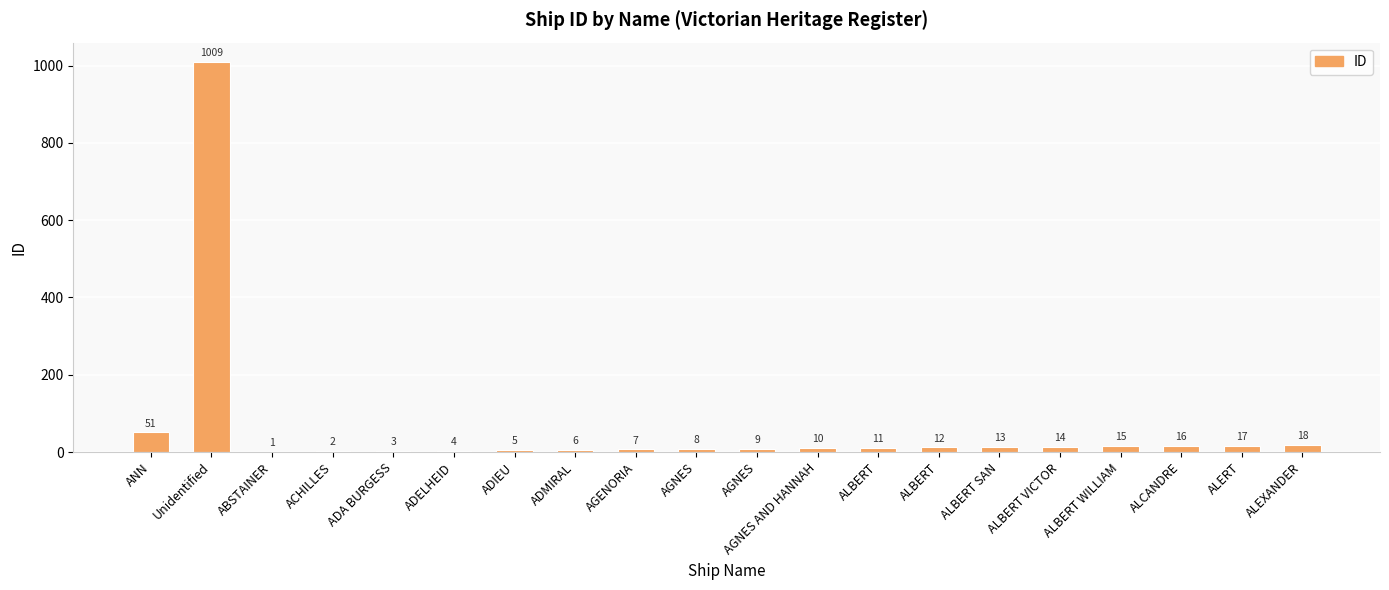

Are the bars horizontal?

No